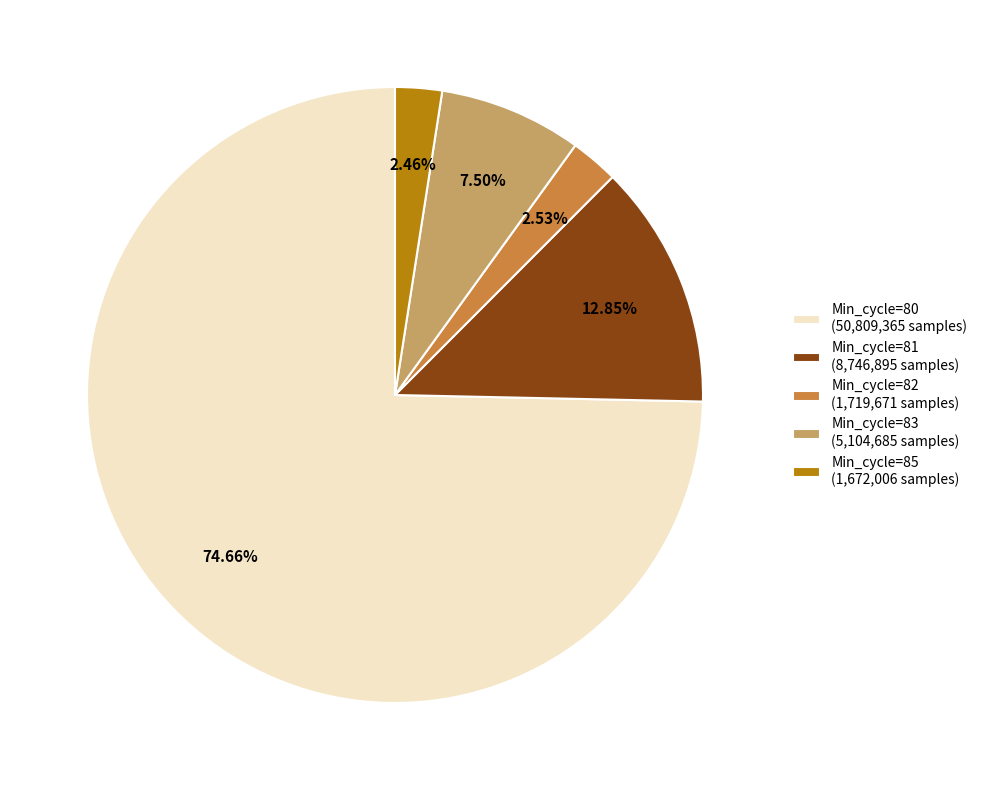

Is there any slice that represents more than half of the pie?

Yes